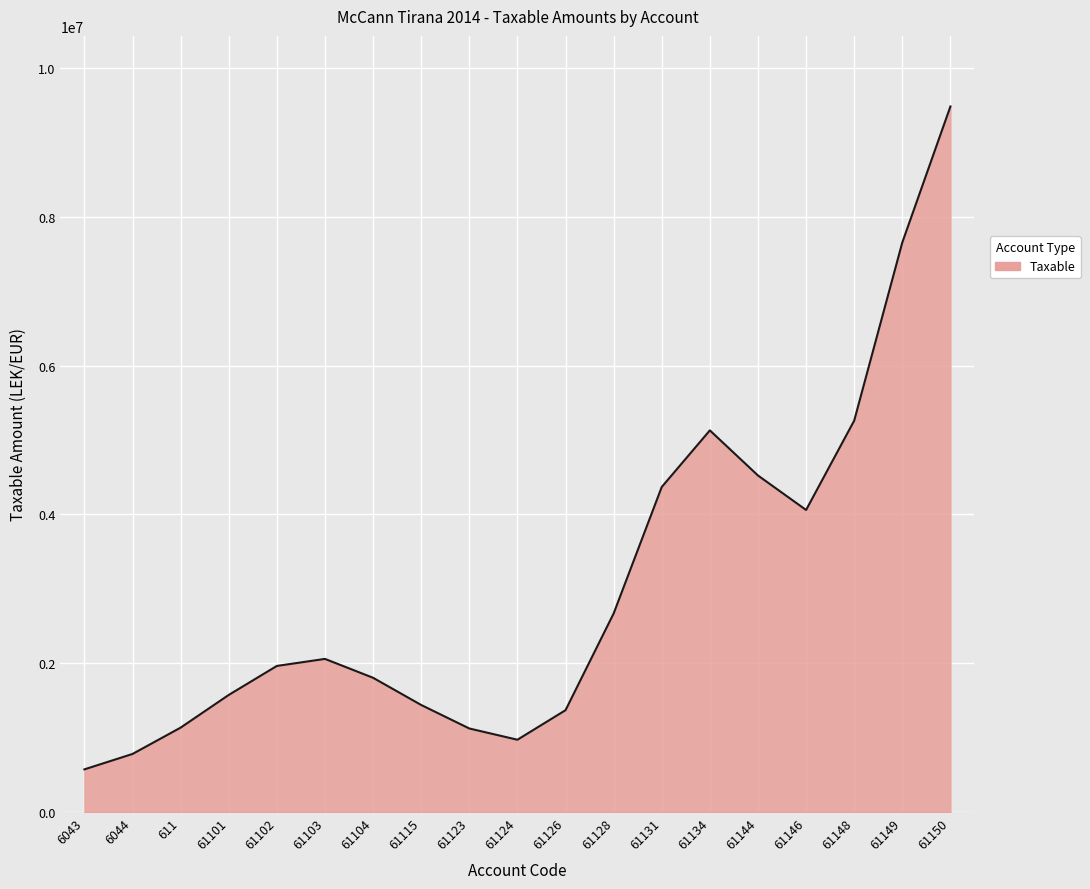

What is the difference between the maximum and minimum values?

8910555.7